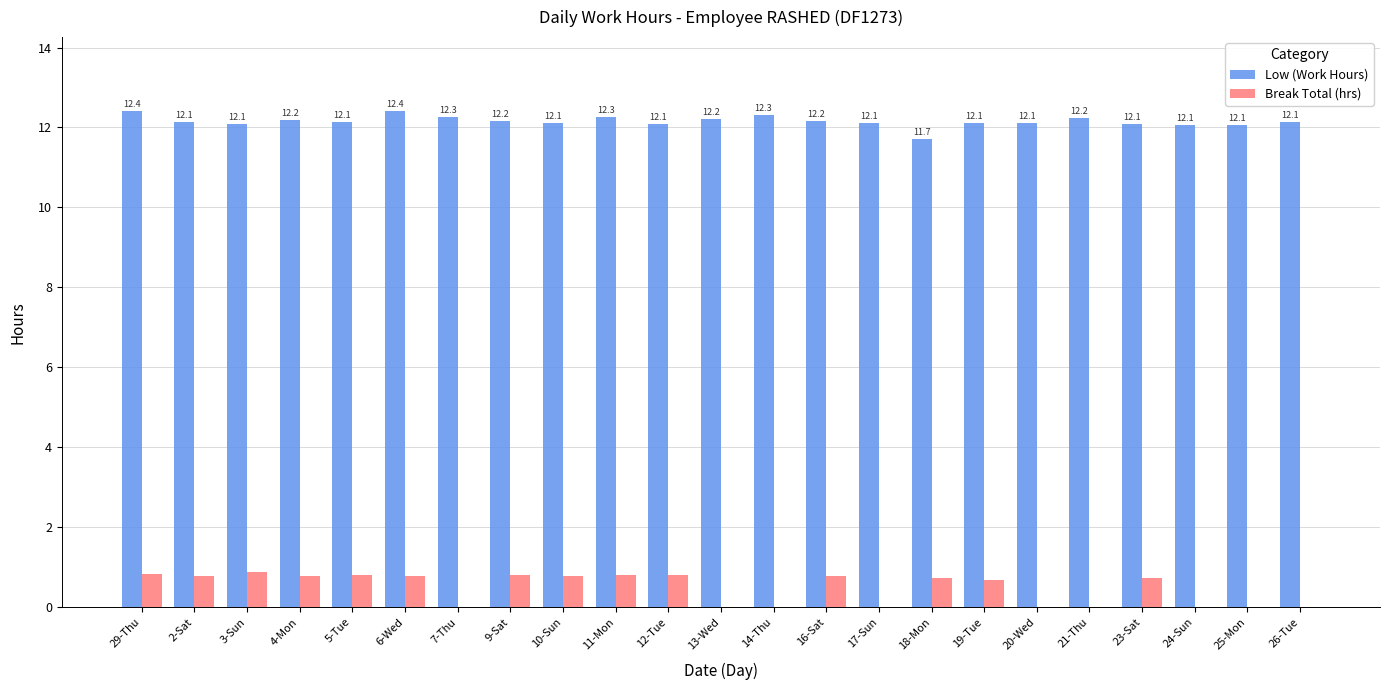

How many distinct data groups are displayed?

2